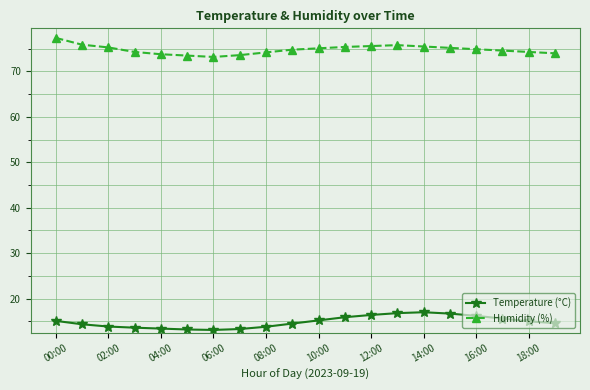

What is the average value of the Humidity (%) series?

74.8